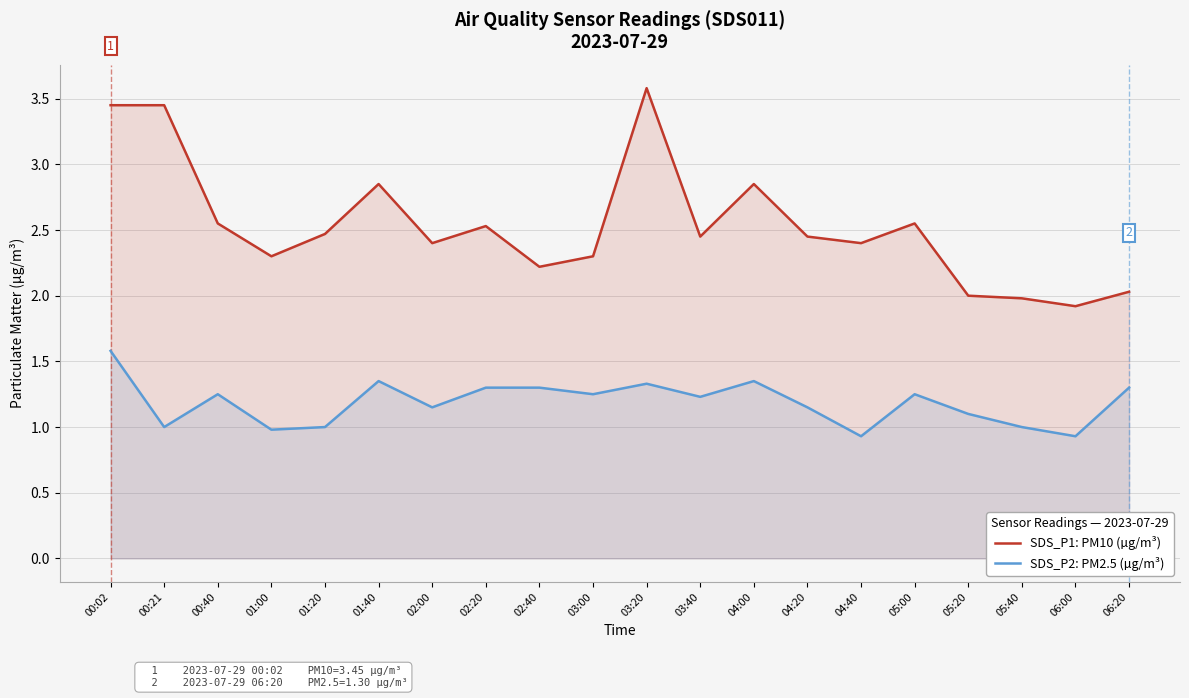

Reading left to right, extract all data points from this chart.

SDS_P1: PM10 (µg/m³): 3.5	3.5	2.5	2.3	2.5	2.9	2.4	2.5	2.2	2.3	3.6	2.5	2.9	2.5	2.4	2.5	2.0	2.0	1.9	2.0
SDS_P2: PM2.5 (µg/m³): 1.6	1.0	1.2	1.0	1.0	1.4	1.1	1.3	1.3	1.2	1.3	1.2	1.4	1.1	0.9	1.2	1.1	1.0	0.9	1.3